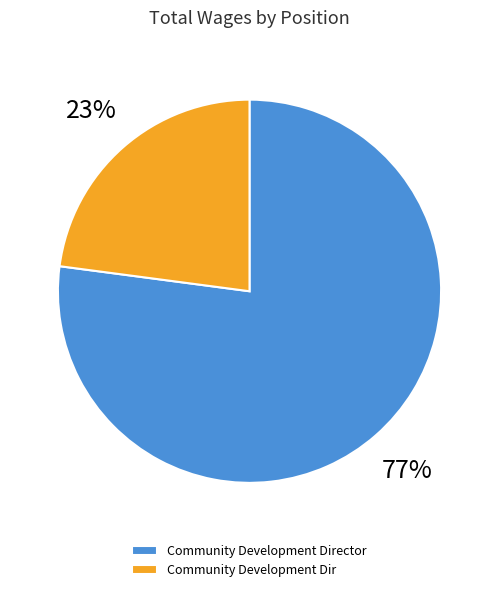

Which has a higher value, Community Development Dir or Community Development Director?

Community Development Director